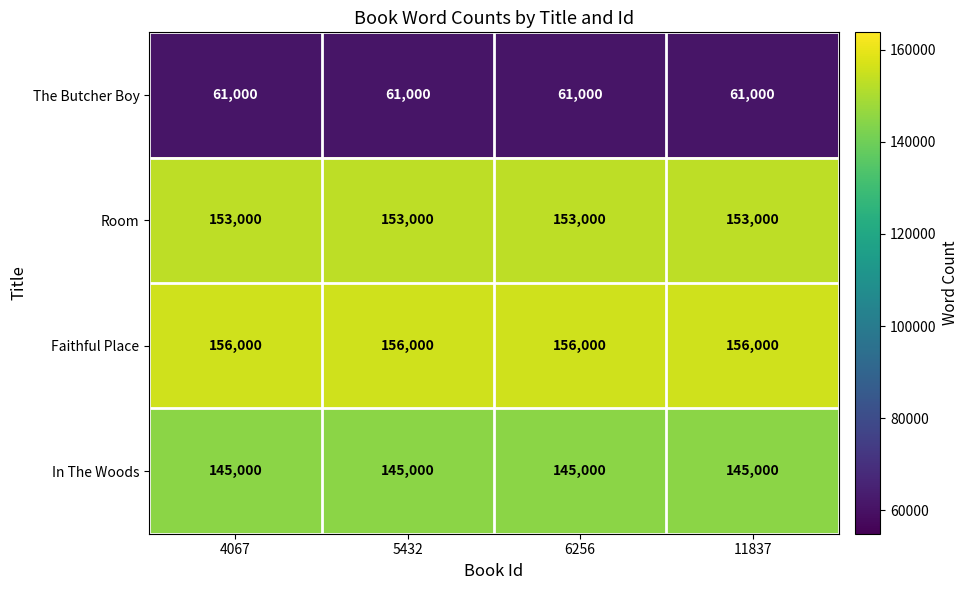

At 6256, list the series in order from largest to smallest.

Faithful Place, Room, In The Woods, The Butcher Boy